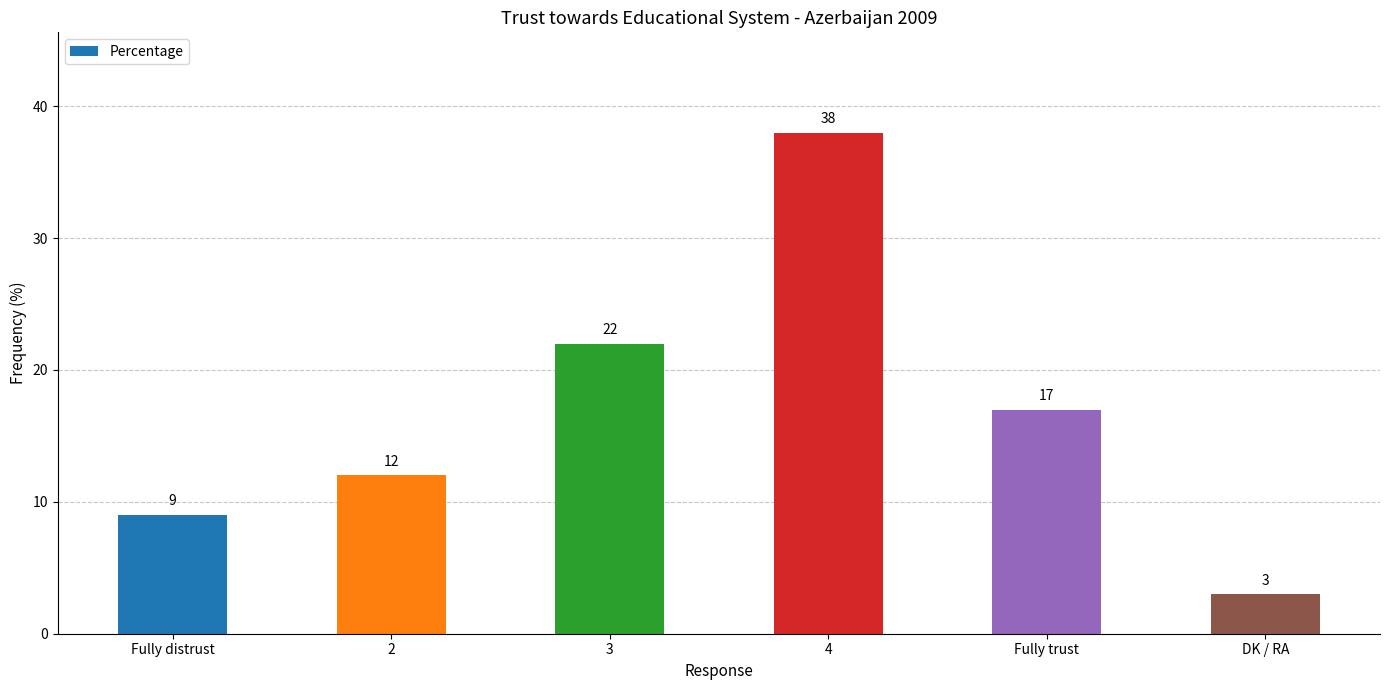

How many data points are less than 17?

3